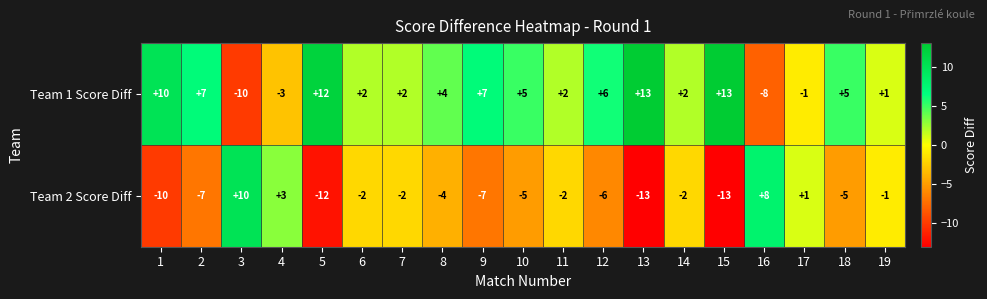

What is the difference between the highest and lowest values at 18?

10